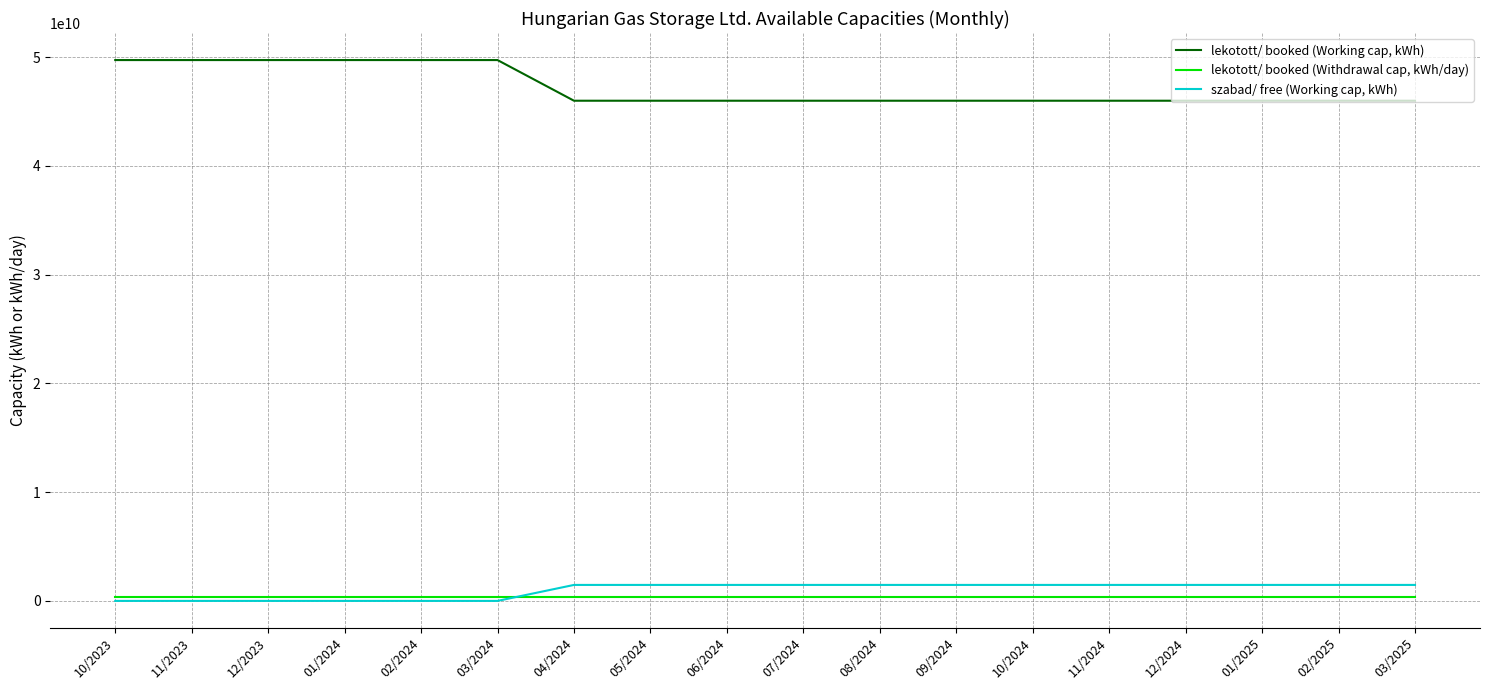

At how many categories does at least one series exceed 31820438217?

18